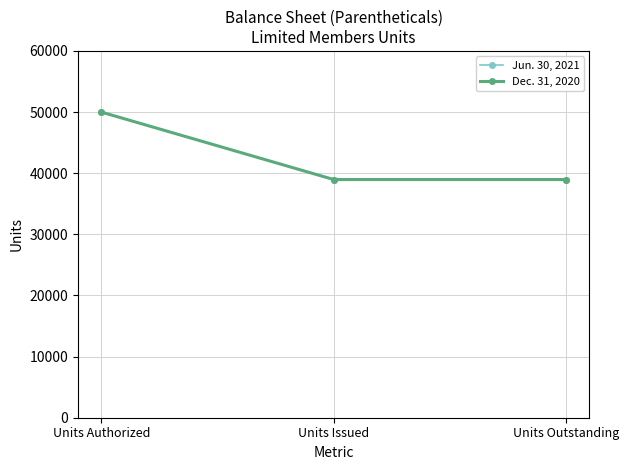

Reading right to left, what are all the values shown in this chart?

Jun. 30, 2021: 38961.7	38961.7	50000.0
Dec. 31, 2020: 38961.7	38961.7	50000.0